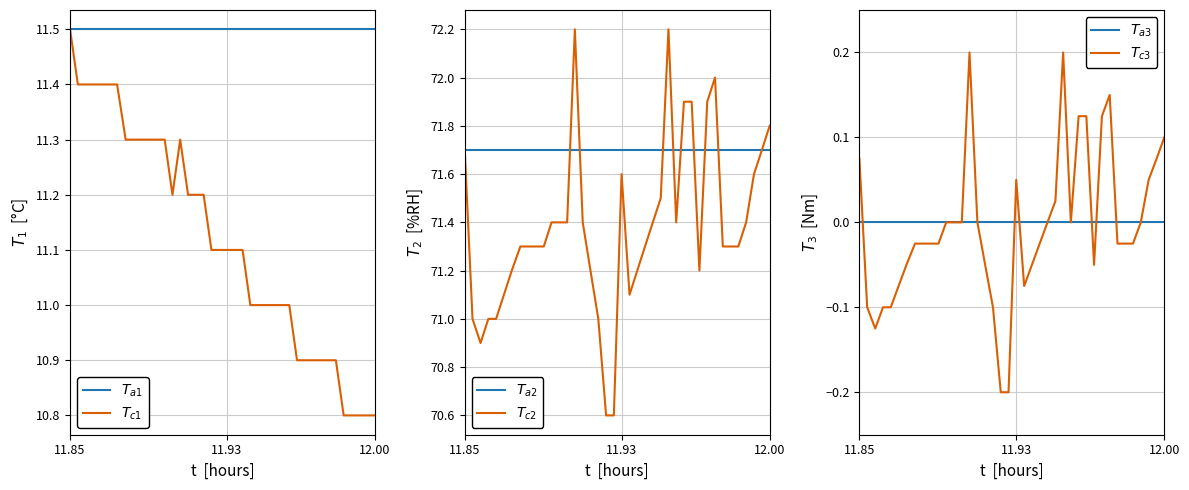

What is the value of the $T_{a1}$ point at the 19th from the left?

11.5